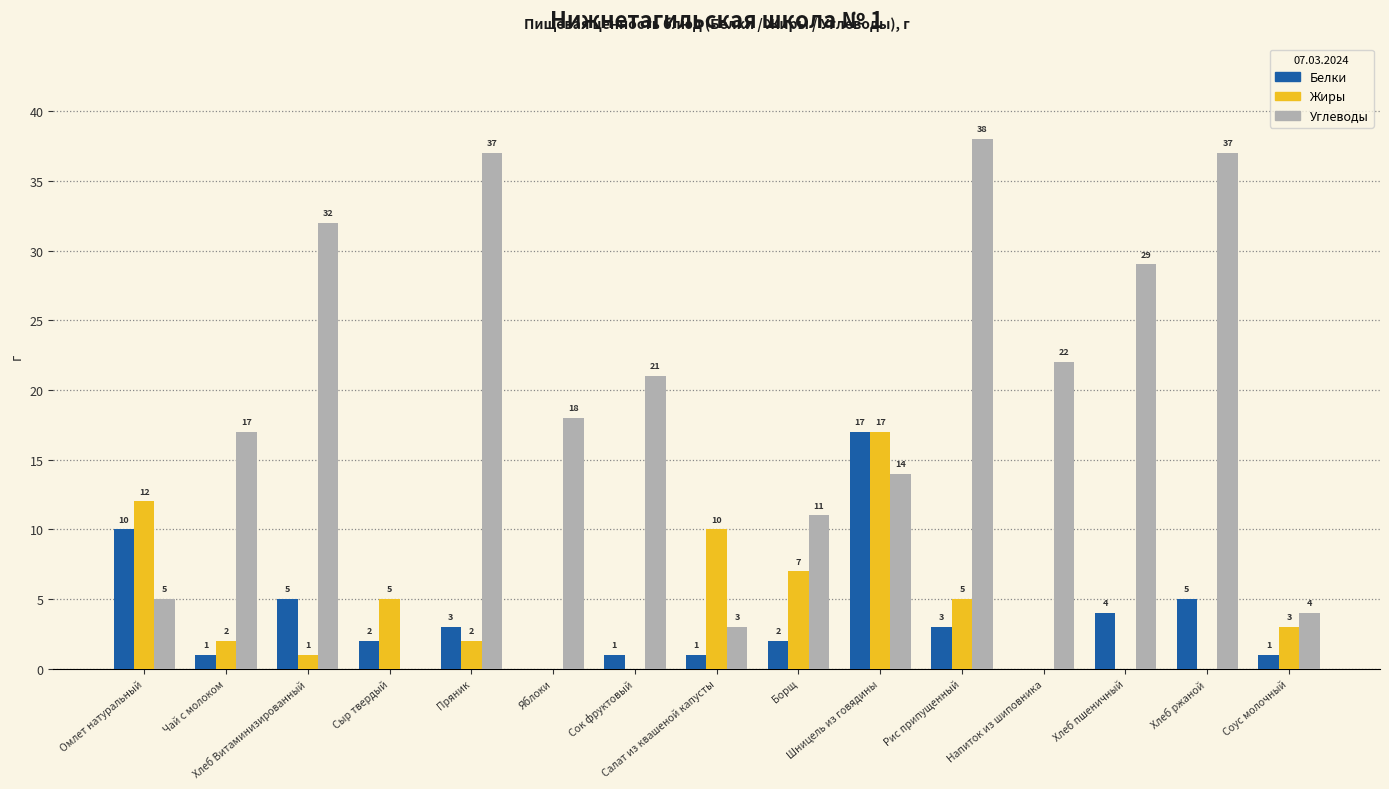

True or false: Белки has a value of 2 at Борщ.

True